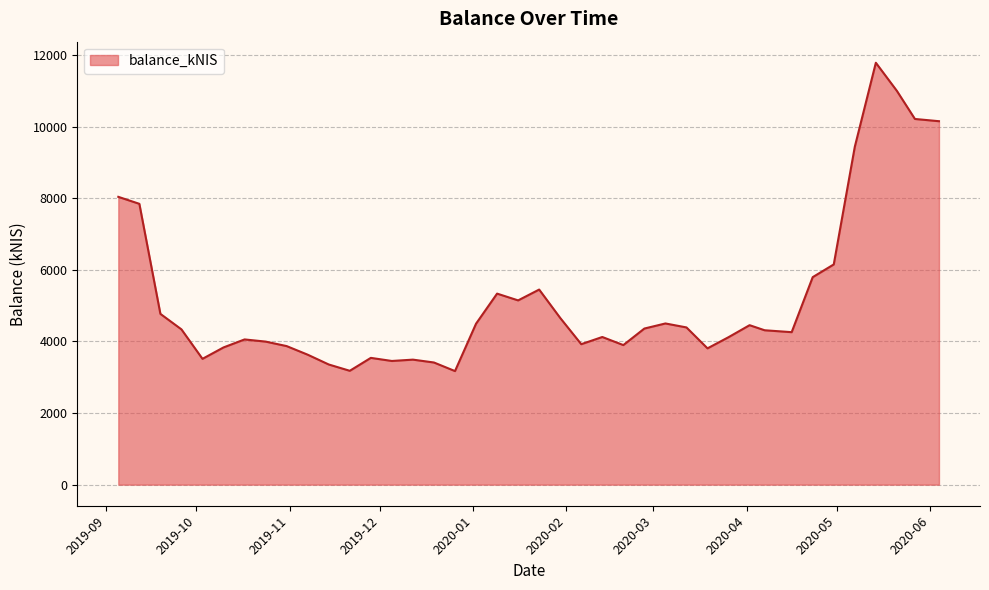

What is the minimum value shown in the chart?

3171.7